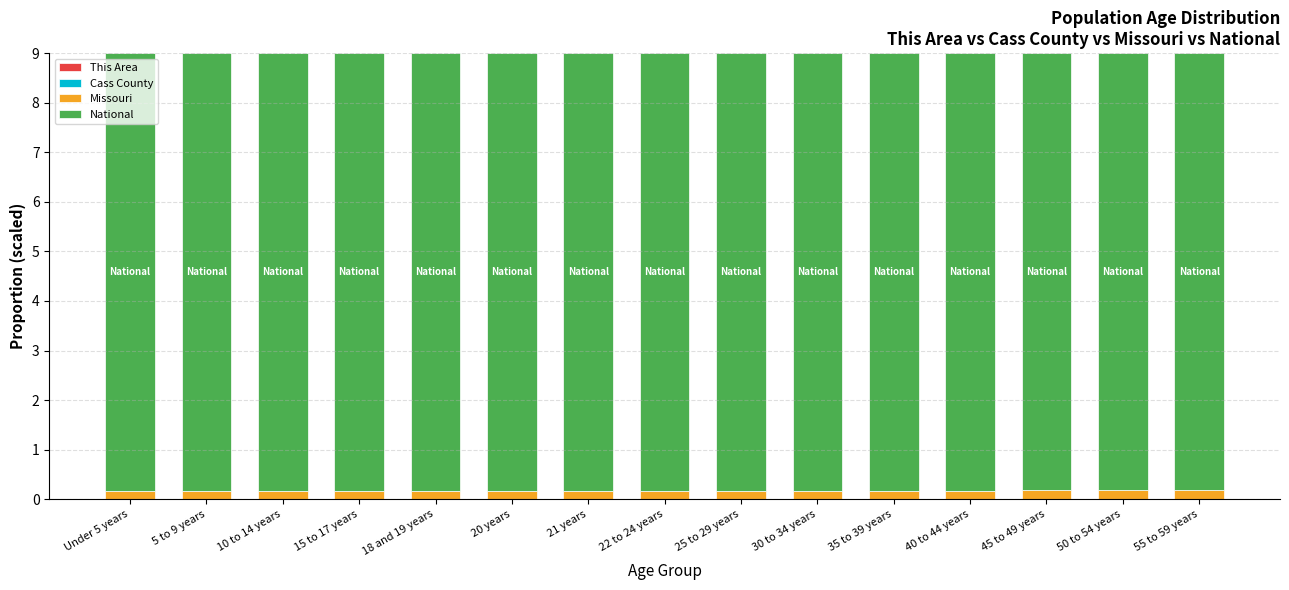

At which label does This Area reach its peak?

5 to 9 years